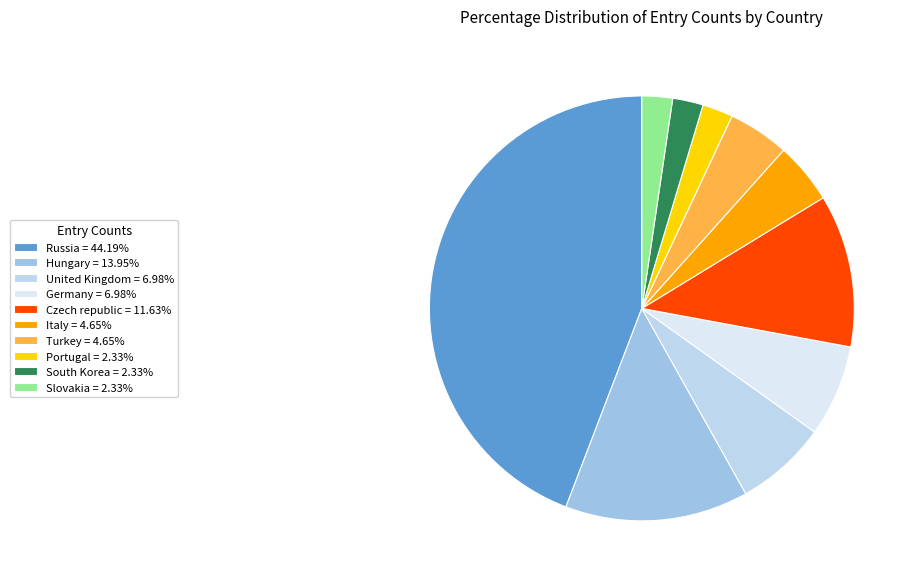

Between Czech republic and Germany, which is larger?

Czech republic